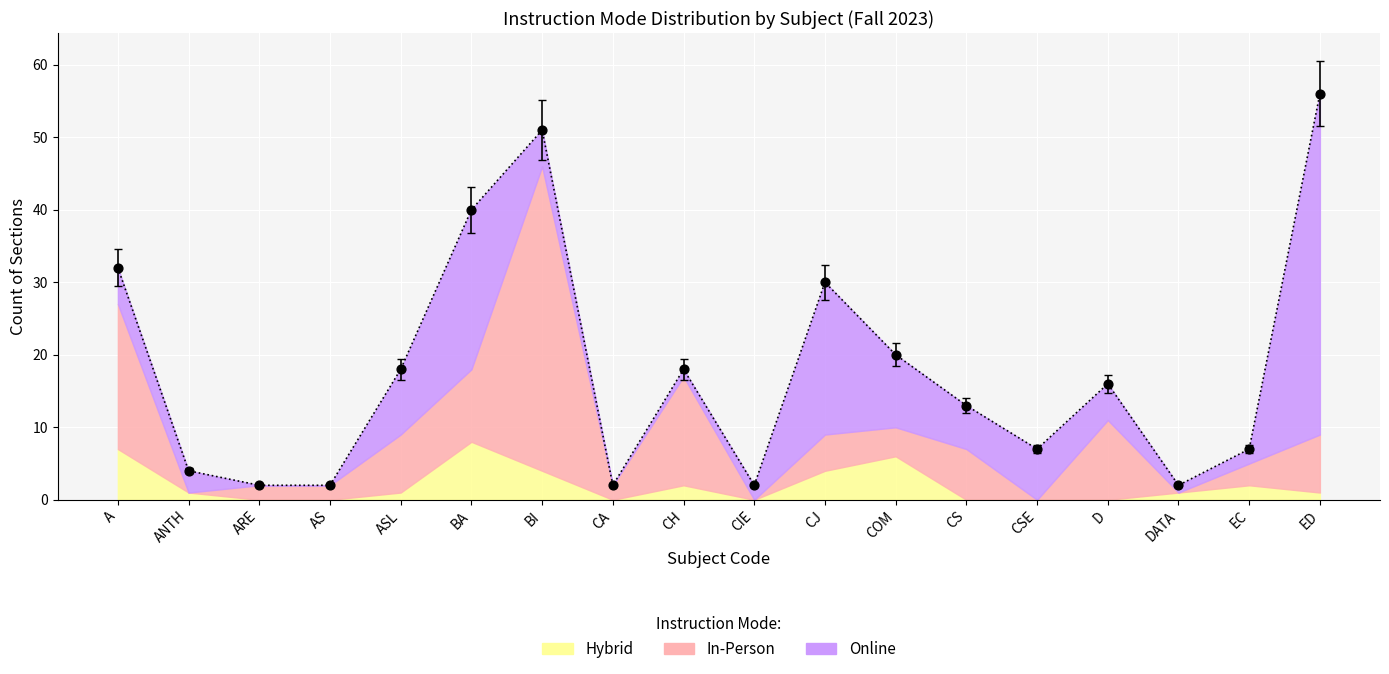

At how many categories does at least one series exceed 20?

5